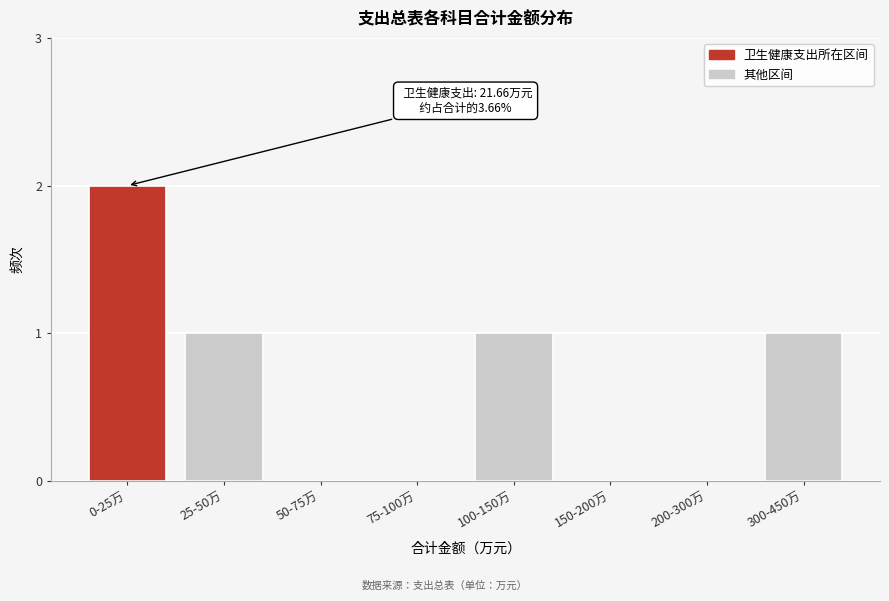

Reading left to right, list all the values displayed in this chart.

0-25万=2	25-50万=1	50-75万=0	75-100万=0	100-150万=1	150-200万=0	200-300万=0	300-450万=1